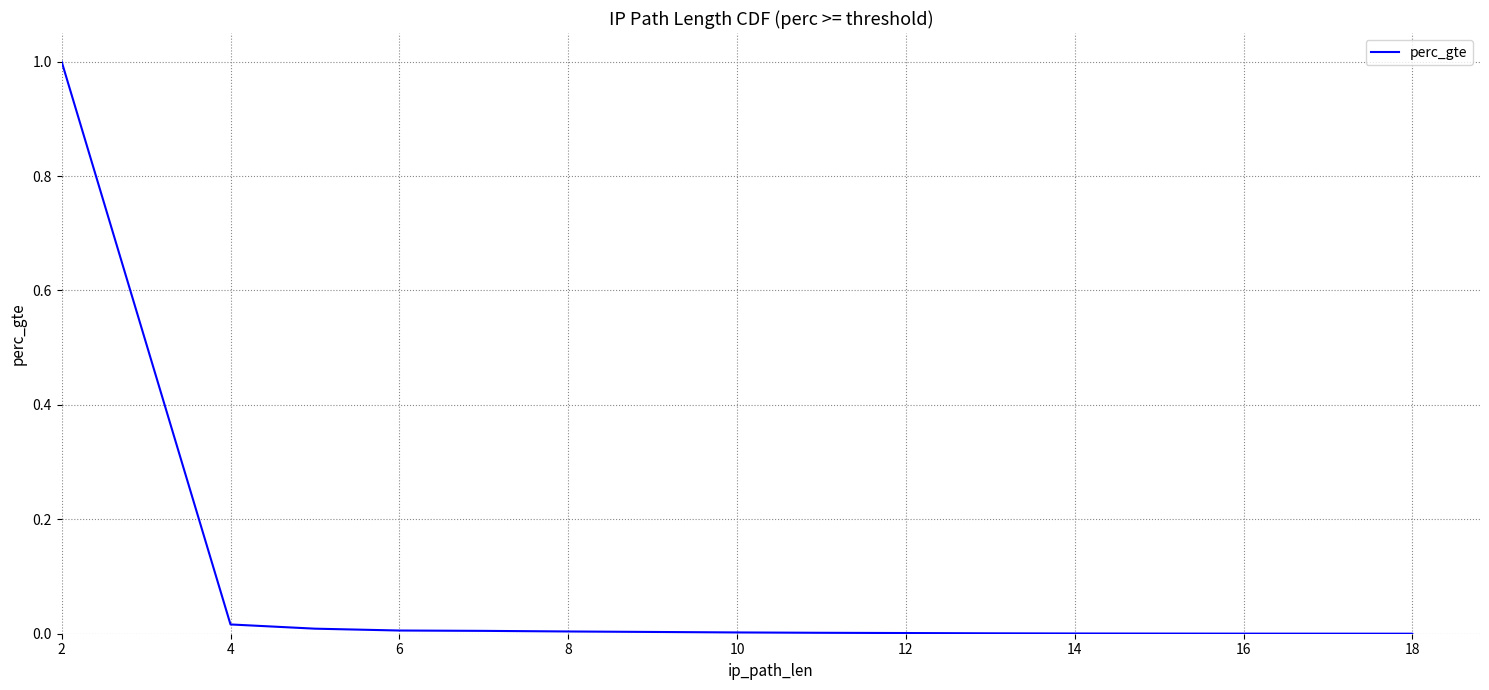

Count the number of data series in this chart.

1